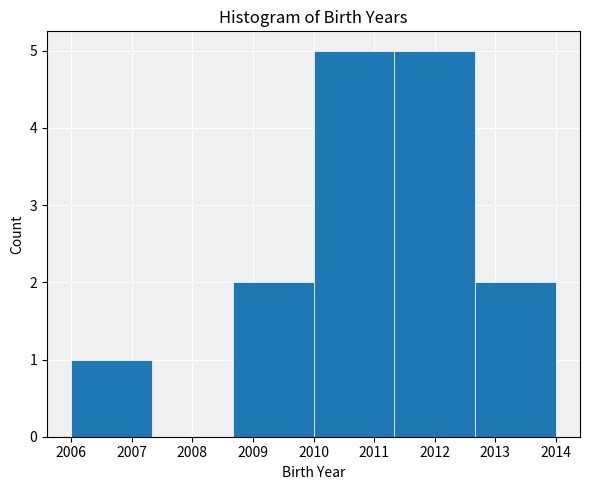

How tall is the bar that spans 2010.0 to 2011.3 on the x-axis? Neither the bar edges nor the heights are printed on the chart, so give them approximately, as read against the axes.

5